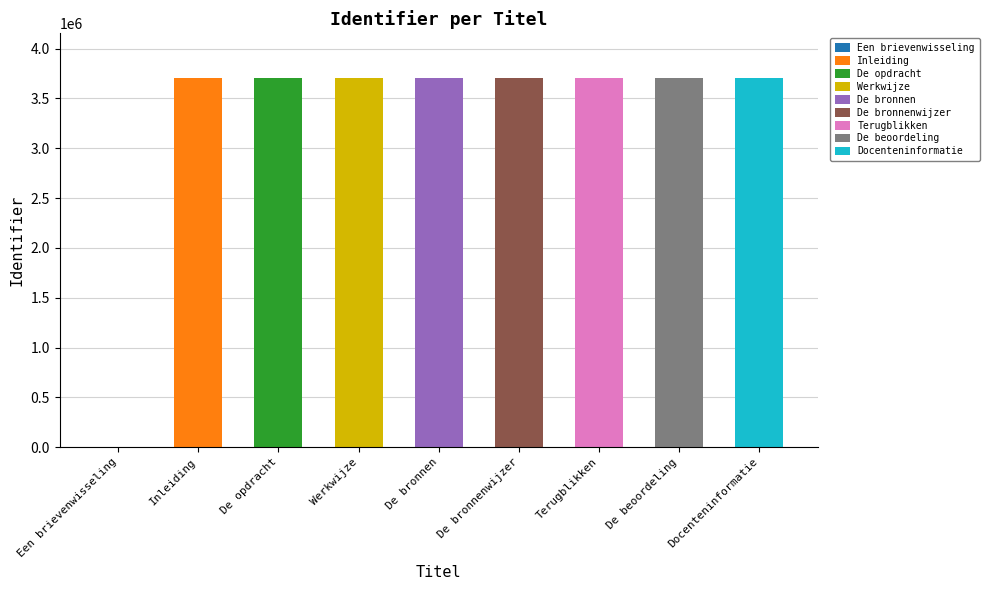

How many data points are less than 3707600?

4